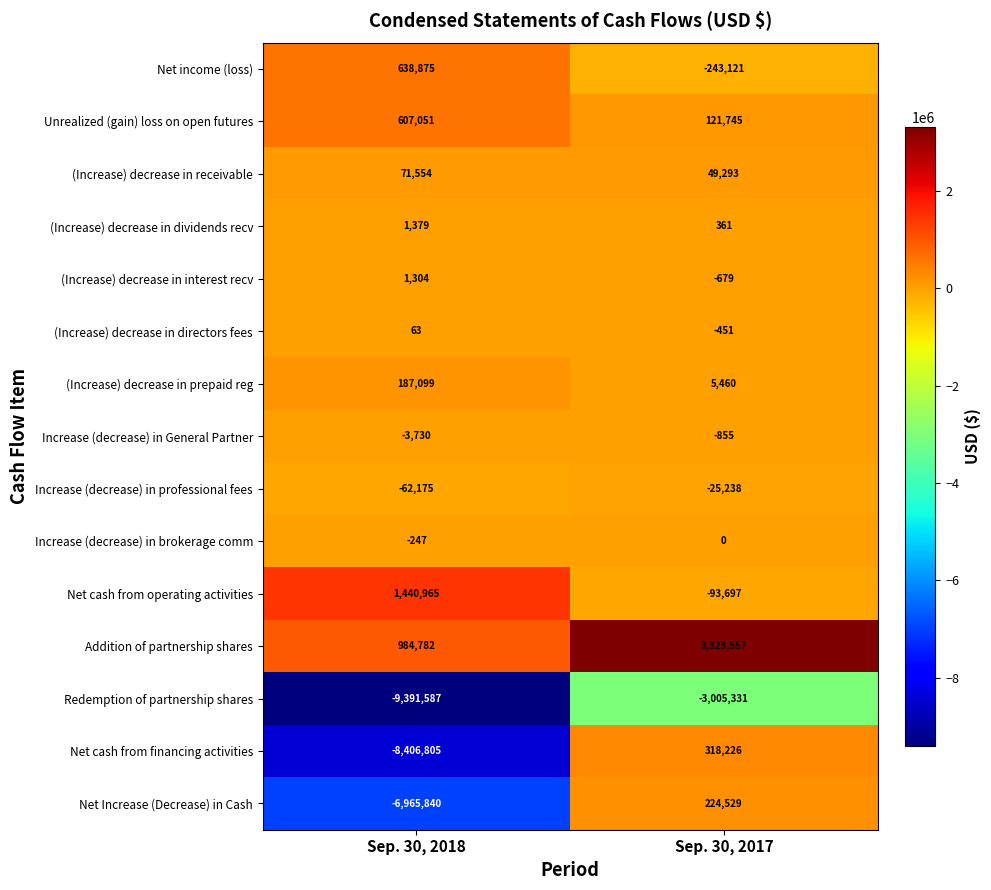

At Sep. 30, 2017, list the series in order from smallest to largest.

Redemption of partnership shares, Net income (loss), Net cash from operating activities, Increase (decrease) in professional fees, Increase (decrease) in General Partner, (Increase) decrease in interest recv, (Increase) decrease in directors fees, Increase (decrease) in brokerage comm, (Increase) decrease in dividends recv, (Increase) decrease in prepaid reg, (Increase) decrease in receivable, Unrealized (gain) loss on open futures, Net Increase (Decrease) in Cash, Net cash from financing activities, Addition of partnership shares